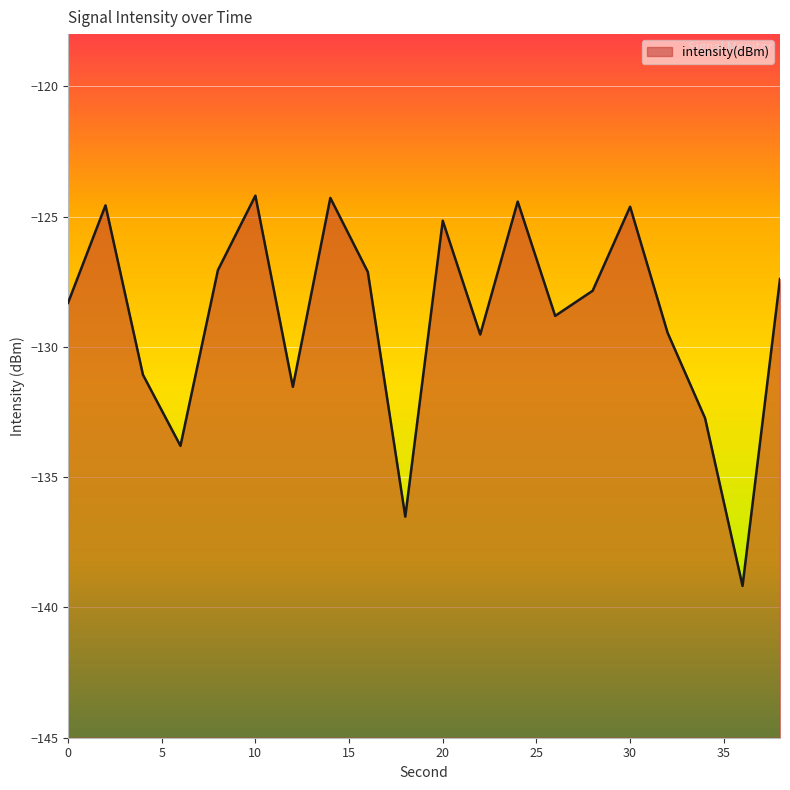

Reading left to right, transcribe all the data shown in this chart.

-128.3	-124.6	-131.1	-133.8	-127.1	-124.2	-131.5	-124.3	-127.1	-136.5	-125.2	-129.5	-124.4	-128.8	-127.8	-124.6	-129.5	-132.7	-139.2	-127.4